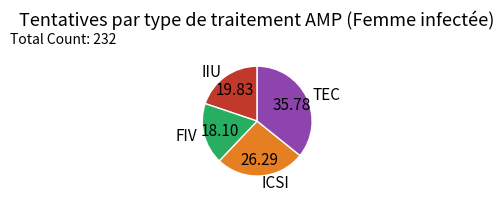

Which has a higher value, ICSI or IIU?

ICSI